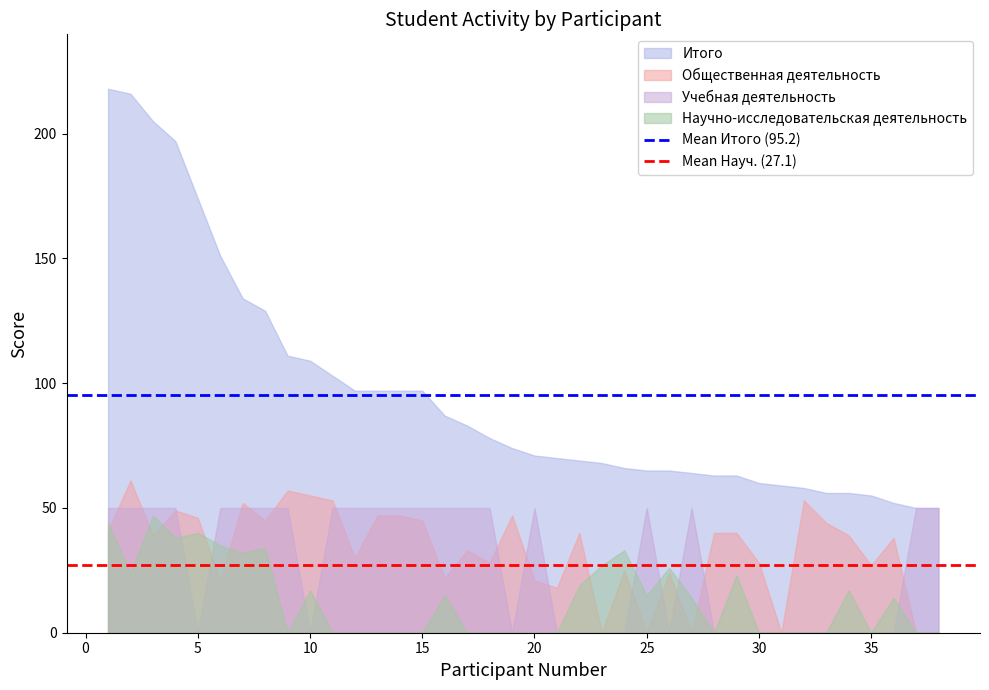

The value of Общественная деятельность at 35 is 9. True or false?

False